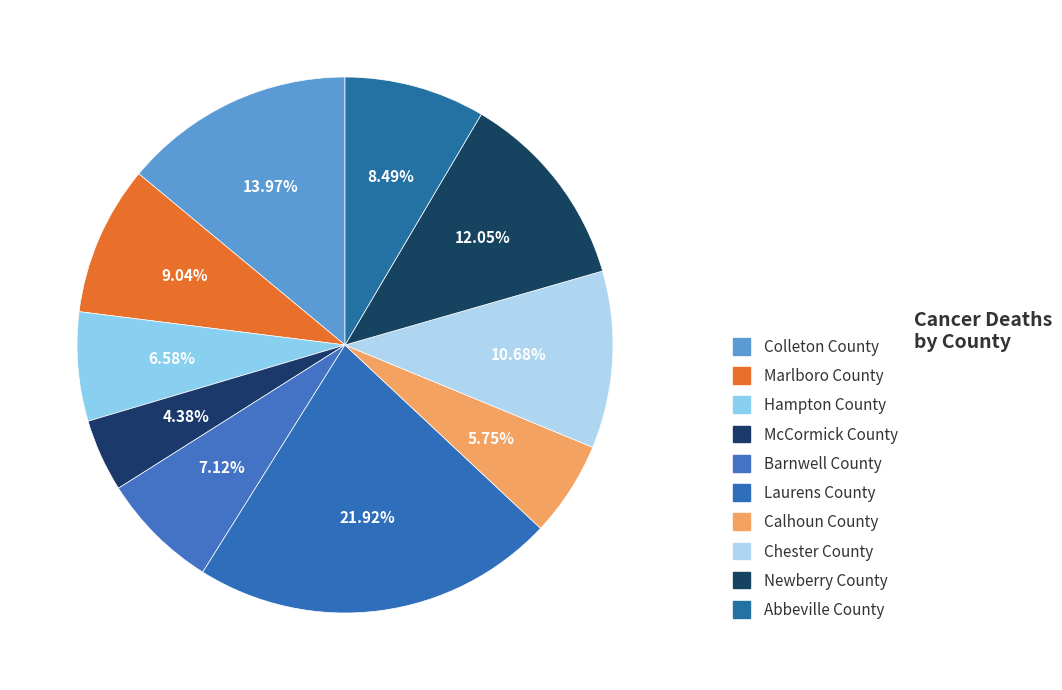

How many segments does this pie chart have?

10